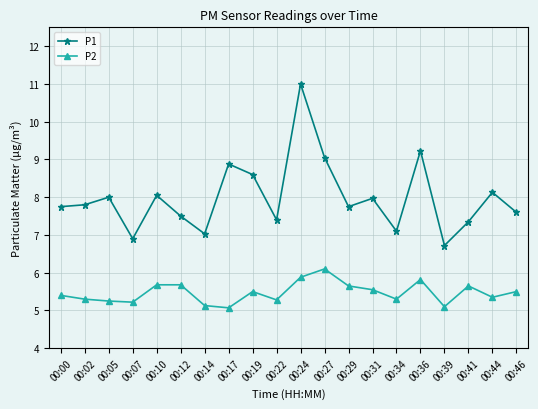

In P1, how many points are higher than both neighbors (excluding endpoints)?

7